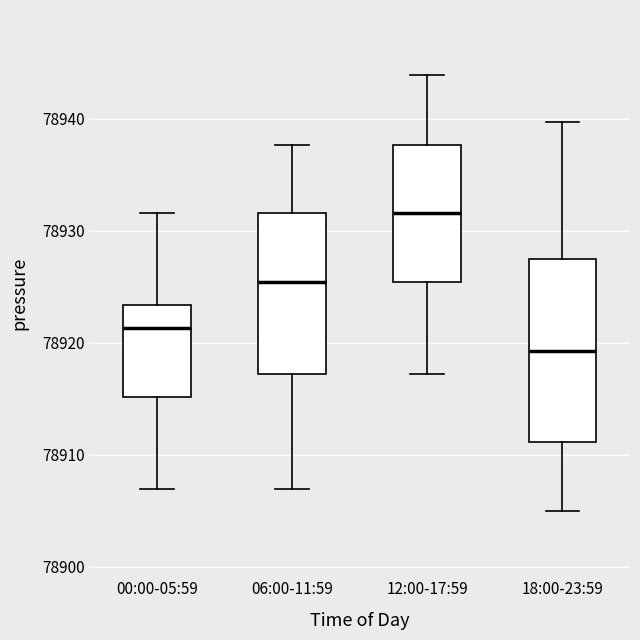

Which box is the tallest, from its lower edge to its upper edge?

18:00-23:59